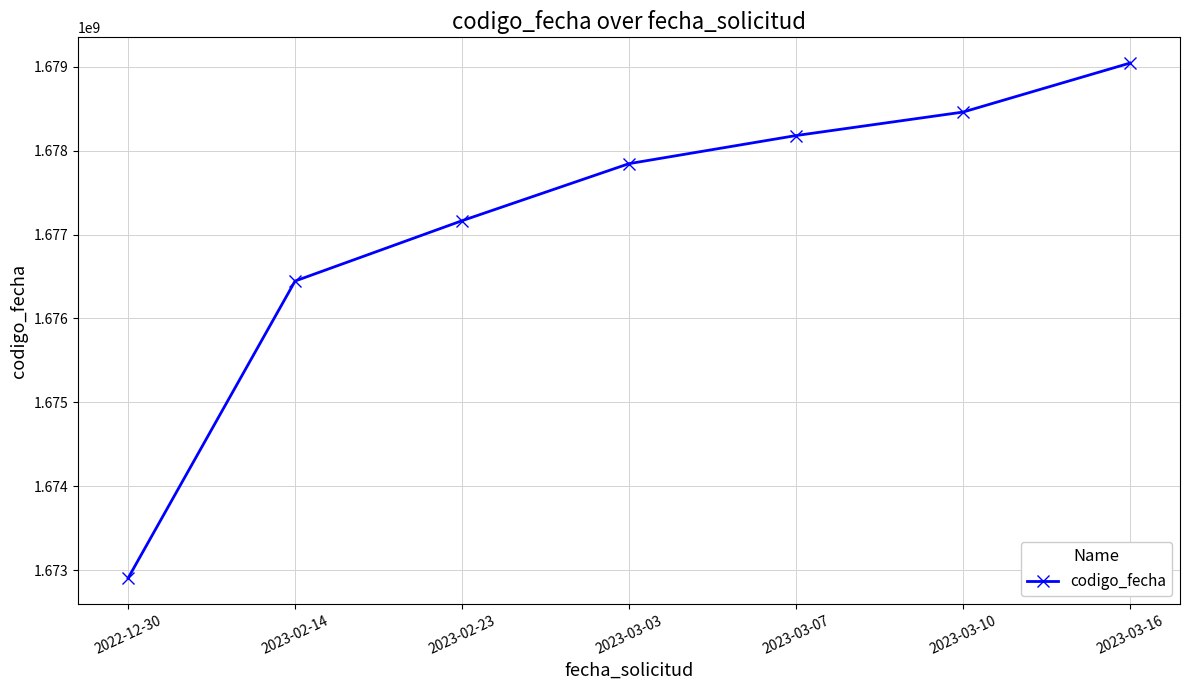

At which label is the value closest to 1675974660?

2023-02-14